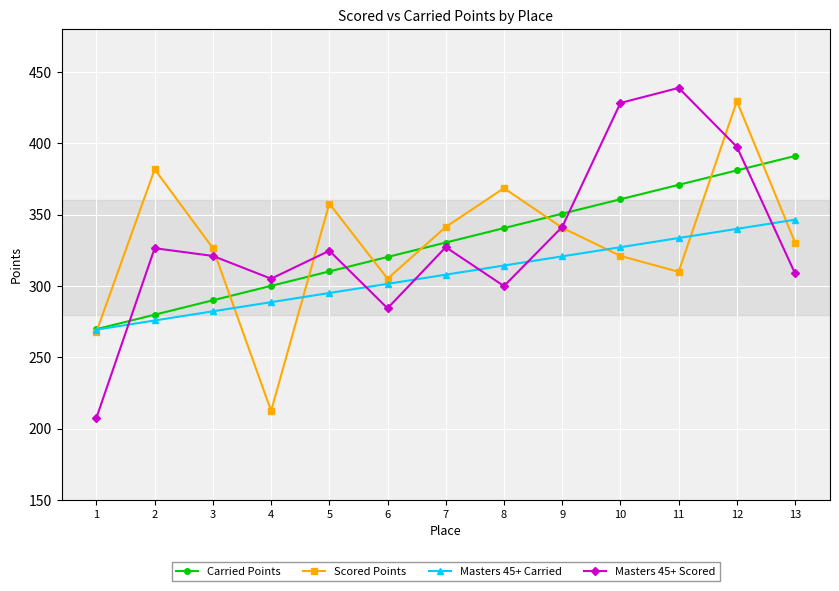

True or false: Carried Points has more than 2 interior local peaks.

False